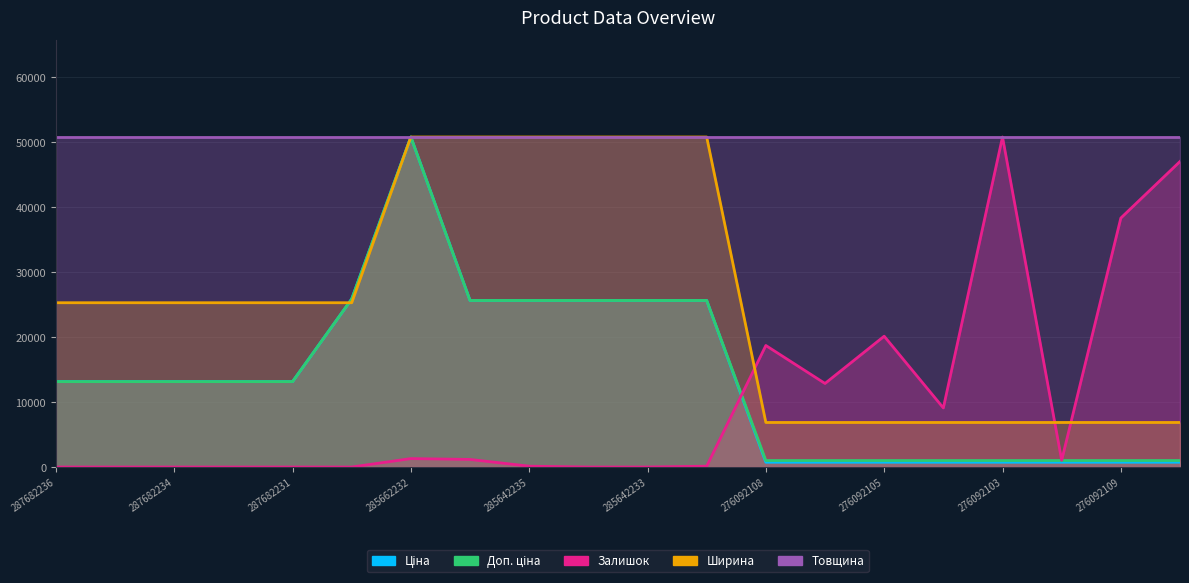

The value of Ширина at 285642235 is 50766.2. True or false?

True